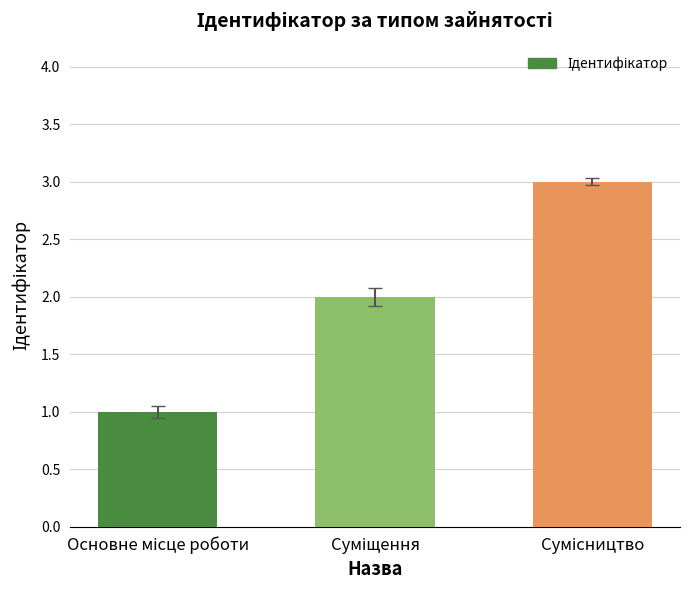

What is the greatest value displayed?

3